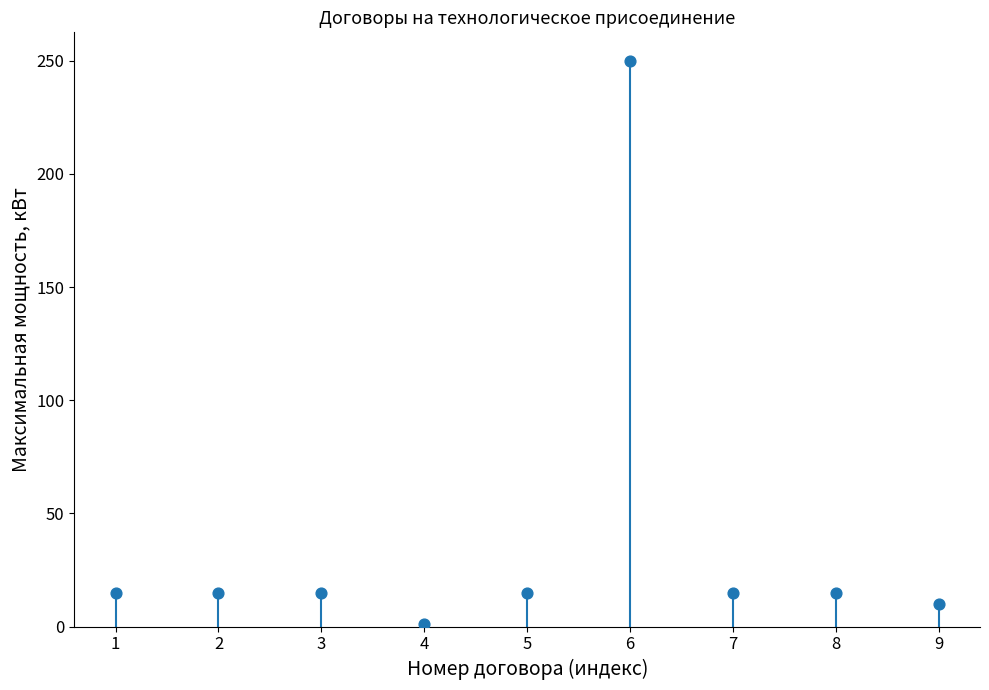

What is the range of Y values (max minus min)?

249